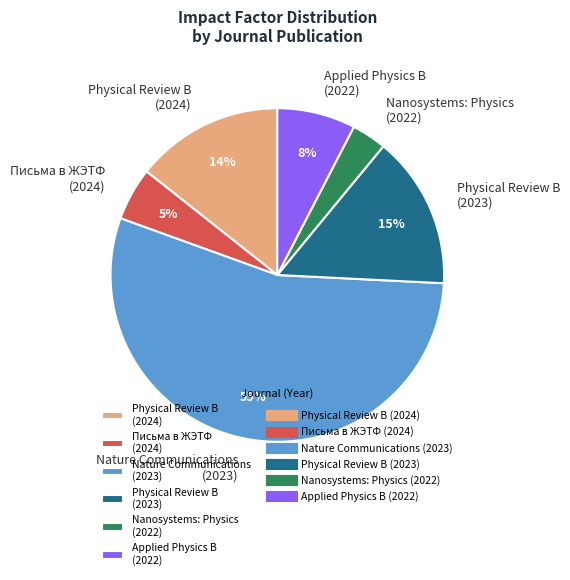

Do Applied Physics B (2022) and Physical Review B (2023) together represent more than half of the pie?

No